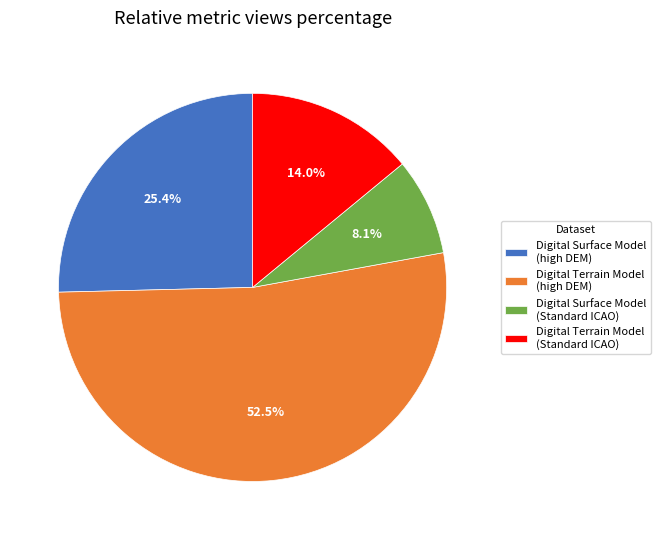

Between Digital Surface Model (Standard ICAO) and Digital Terrain Model (high DEM), which is larger?

Digital Terrain Model (high DEM)